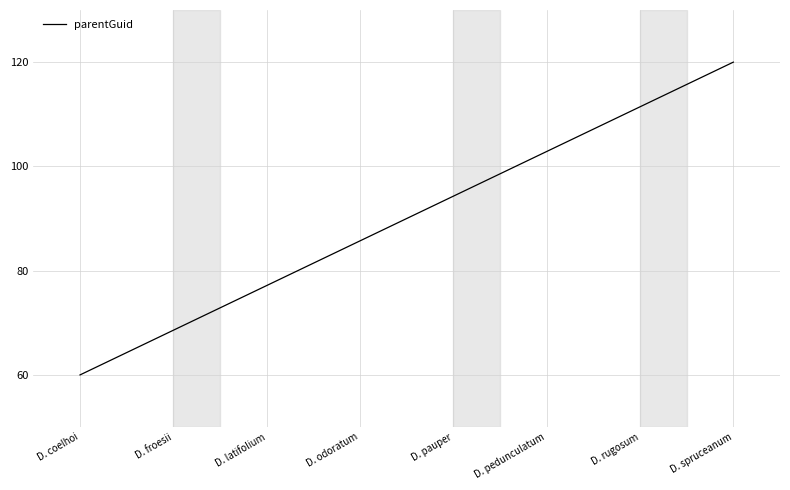

List the labels in order of value, smallest first.

D. coelhoi, D. froesii, D. latifolium, D. odoratum, D. pauper, D. pedunculatum, D. rugosum, D. spruceanum